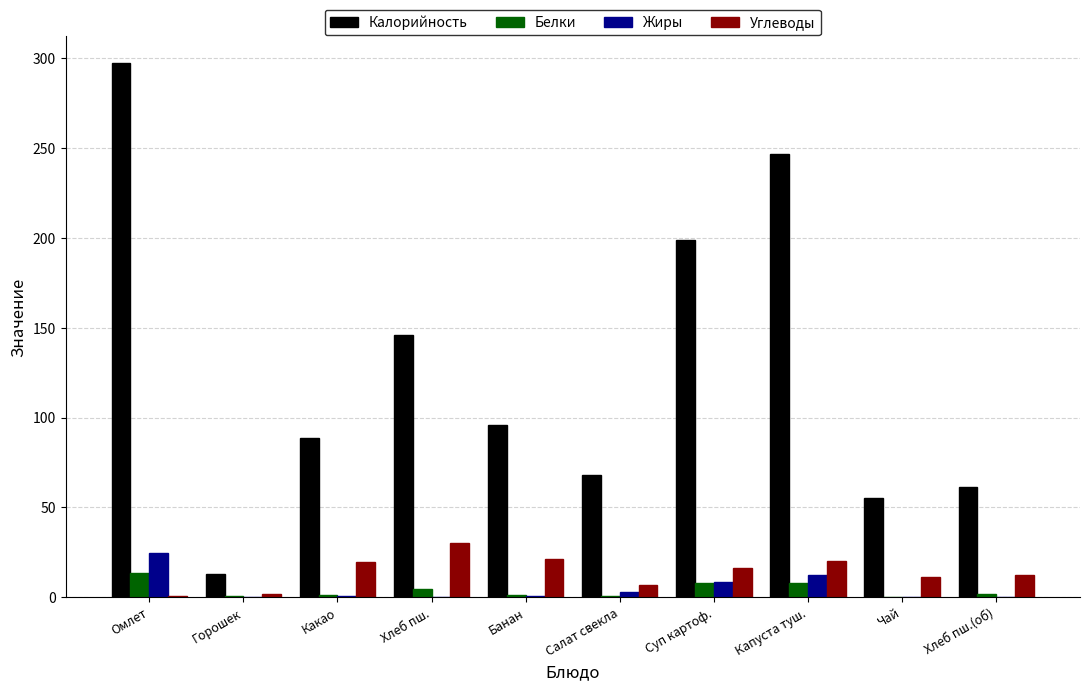

Where does the Белки series first go above 1?

Омлет